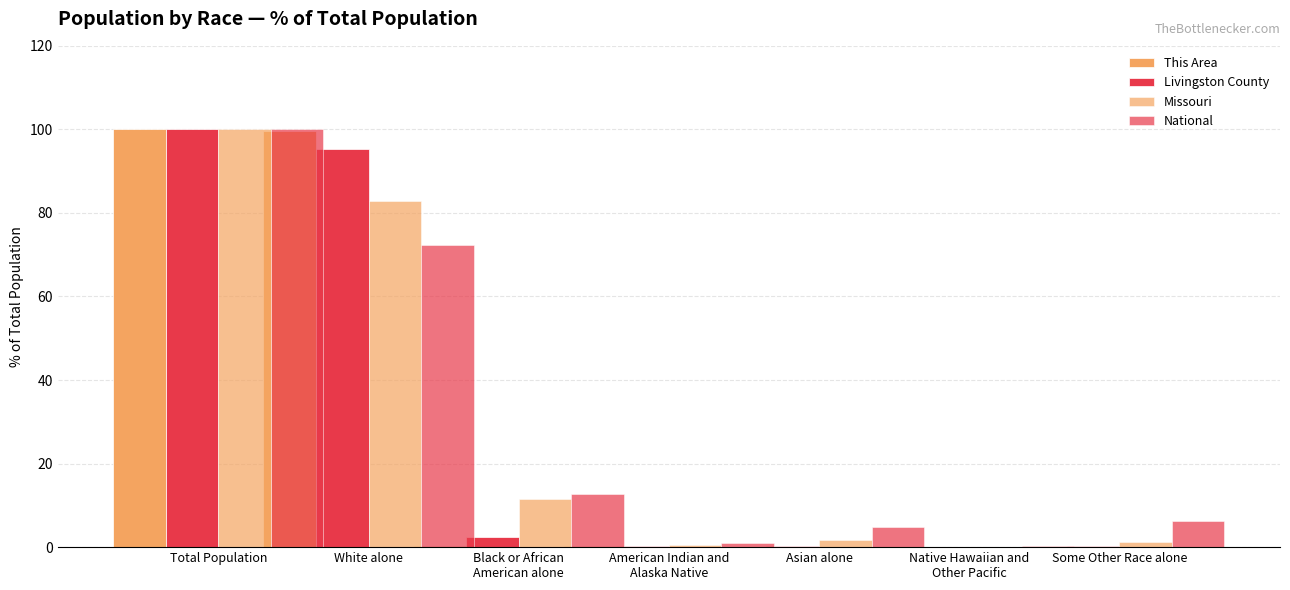

What is the value of the This Area bar at the 2nd from the left?

99.6